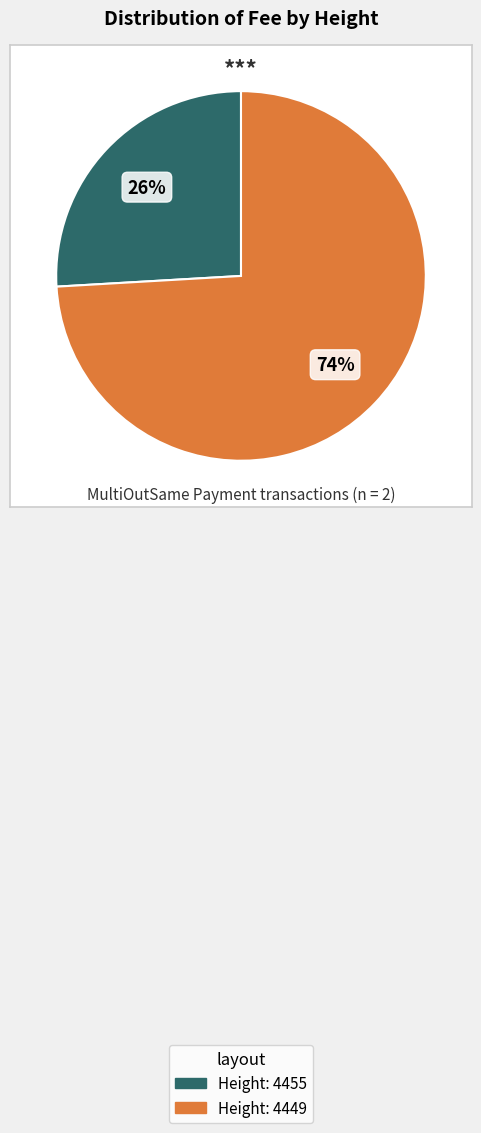

Combined, do Height: 4449 and Height: 4455 account for over 50%?

Yes